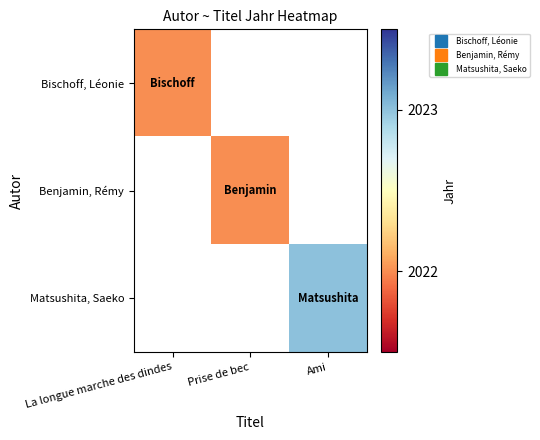

List the series in order of their peak value, highest first.

Bischoff, Léonie, Benjamin, Rémy, Matsushita, Saeko